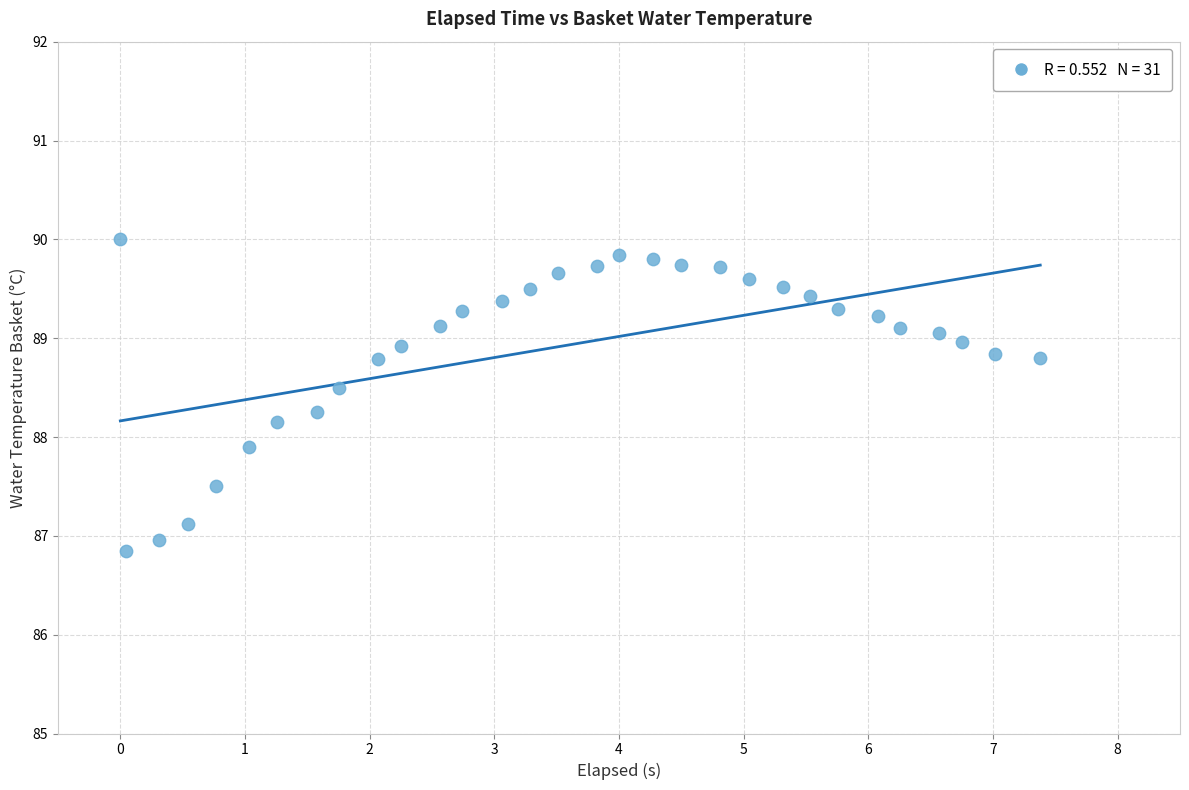

What is the range of X values (max minus min)?

7.4